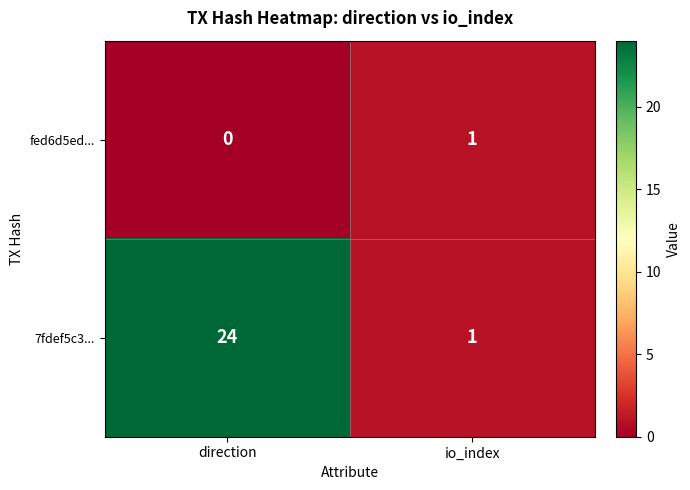

Reading right to left, what are all the values shown in this chart?

fed6d5ed...: 1	0
7fdef5c3...: 1	24